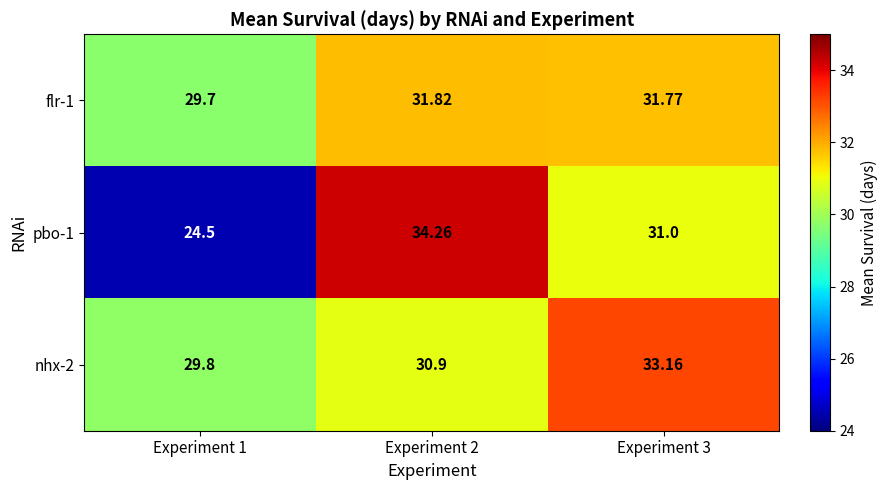

Is the value of flr-1 at Experiment 2 greater than the value of pbo-1 at Experiment 2?

No